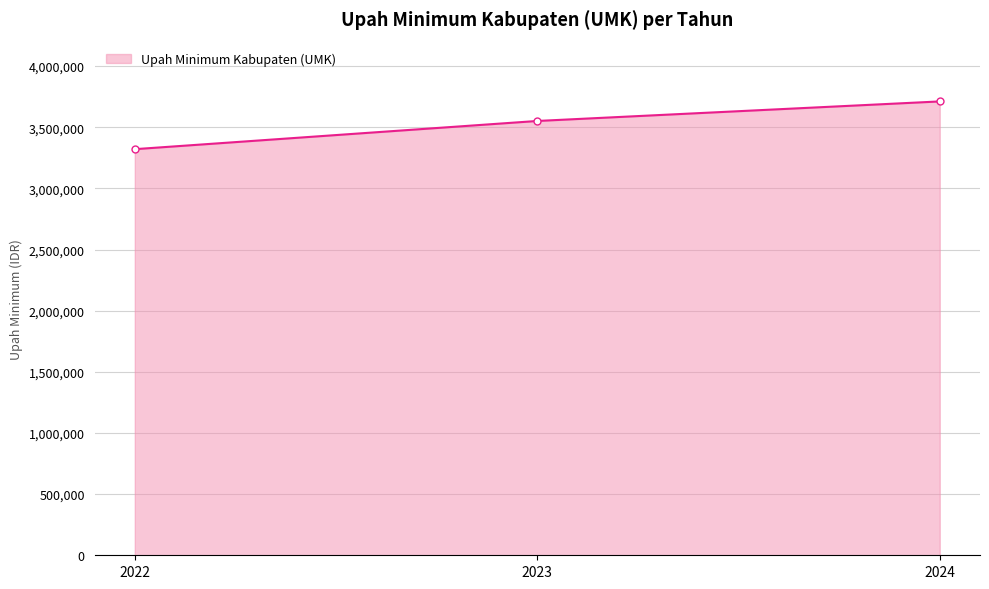

List the labels in order of value, largest first.

2024, 2023, 2022